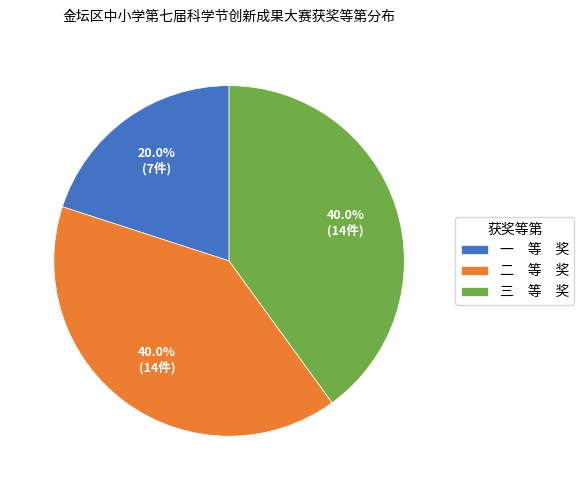

Combined, do 三 等 奖 and 二 等 奖 account for over 50%?

Yes